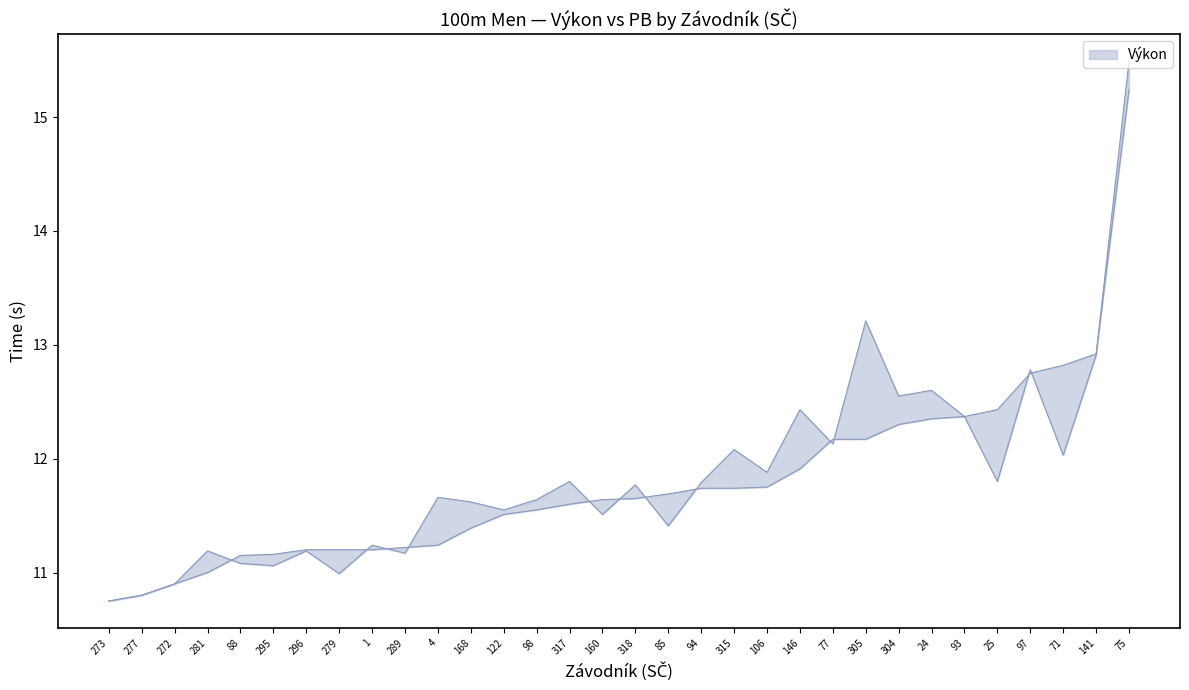

What is the average value?

11.8